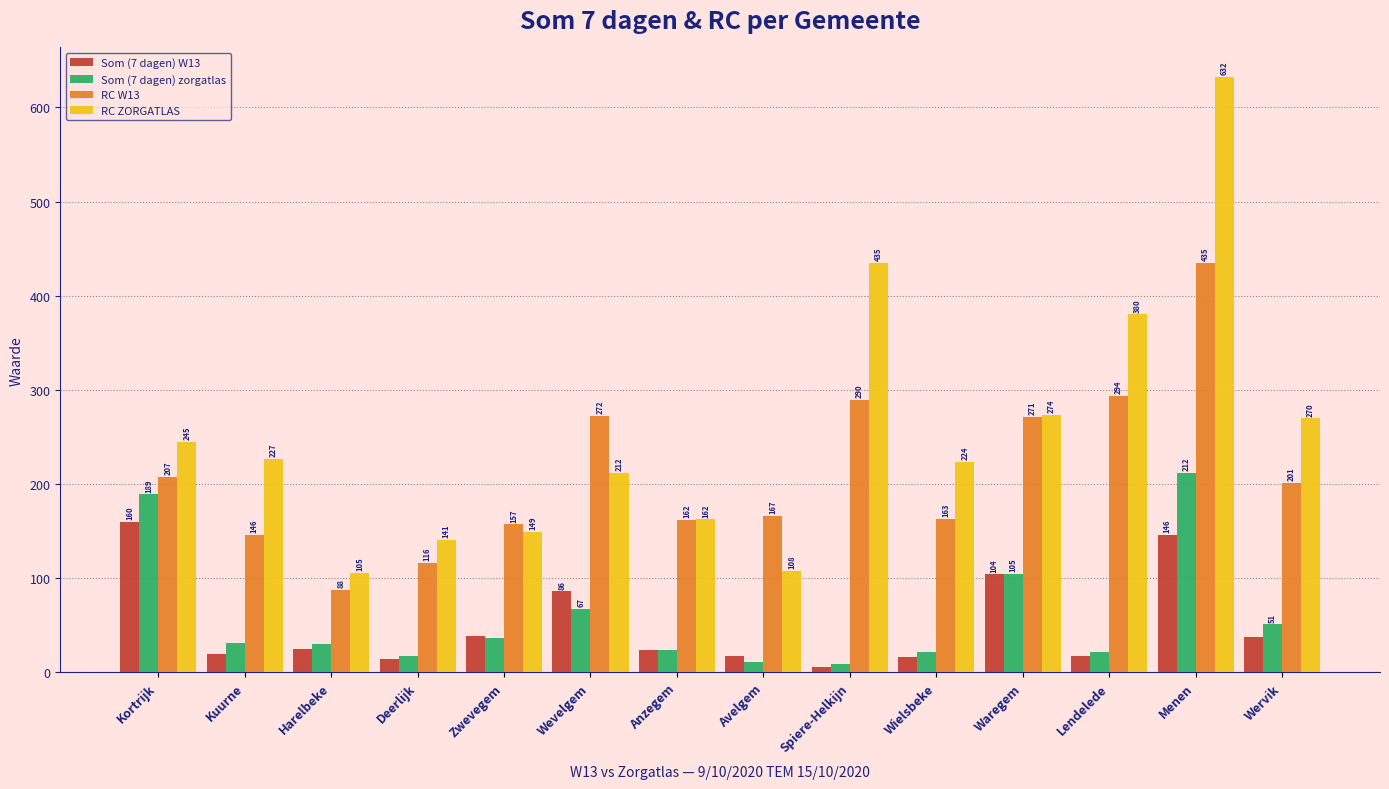

Between Deerlijk and Avelgem, which series saw the biggest shift?

RC W13